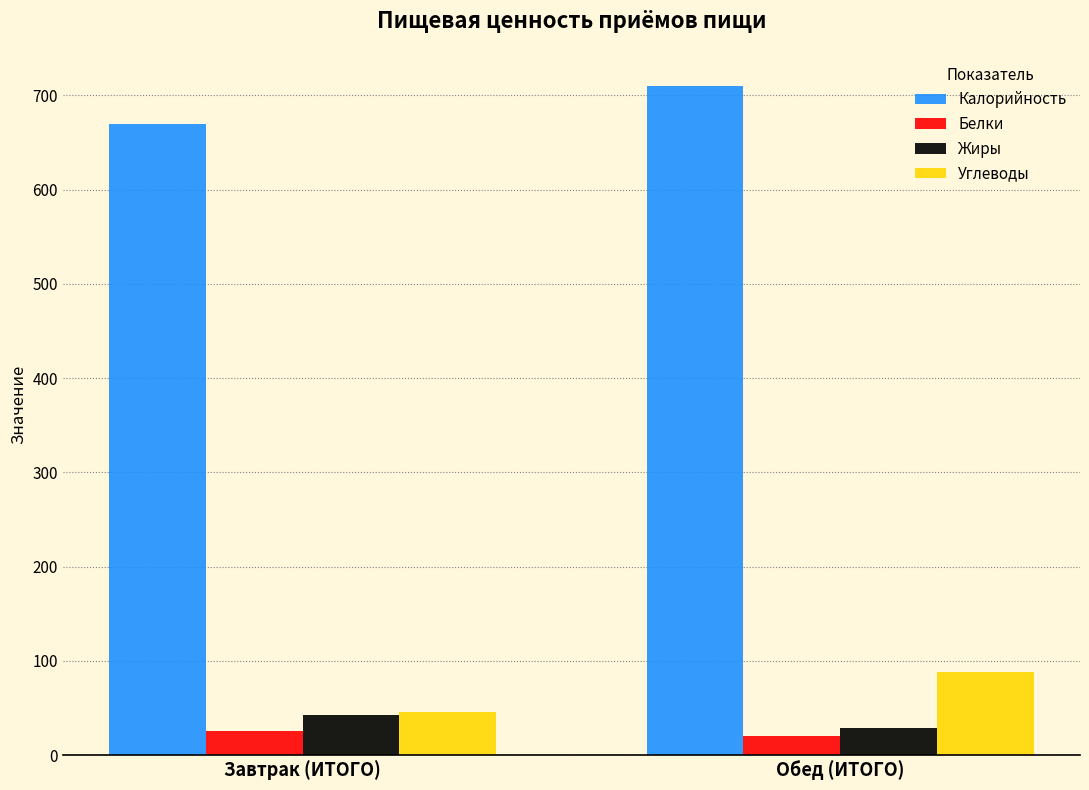

Which series has the largest total across all categories?

Калорийность